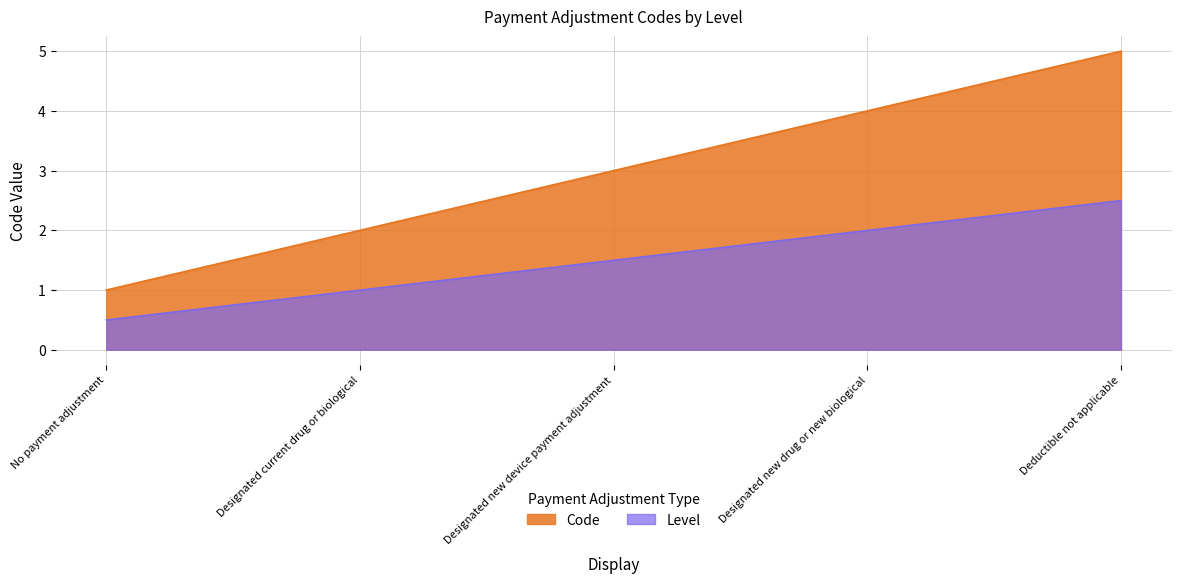

At which label does the data first exceed 3?

Designated new drug or new biological